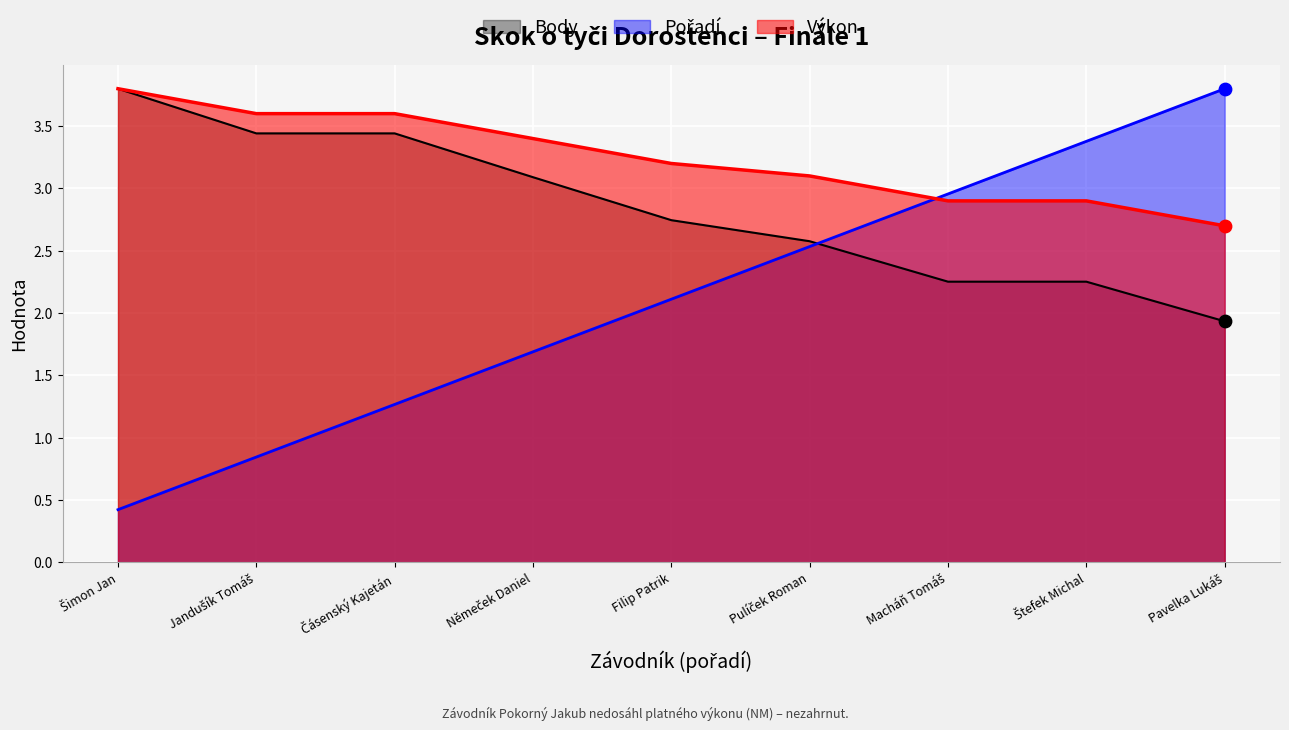

Which series has the largest Y range (max minus min)?

Pořadí